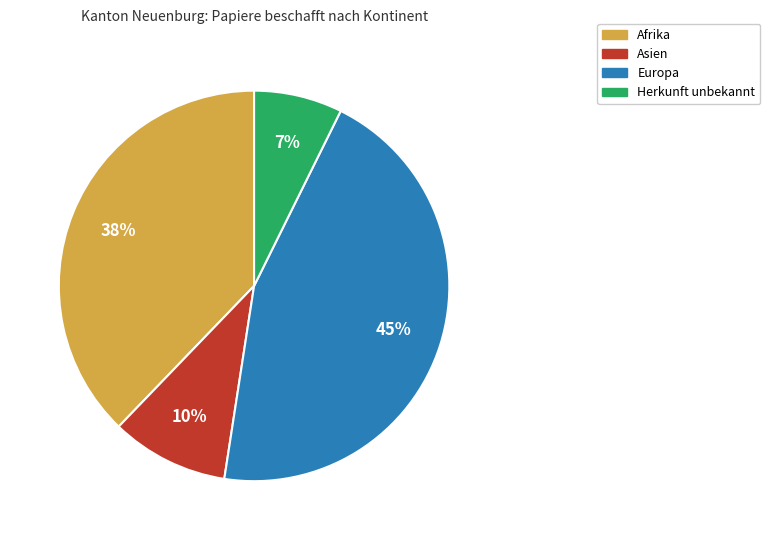

Is it true that Asien is 10% of the pie?

True